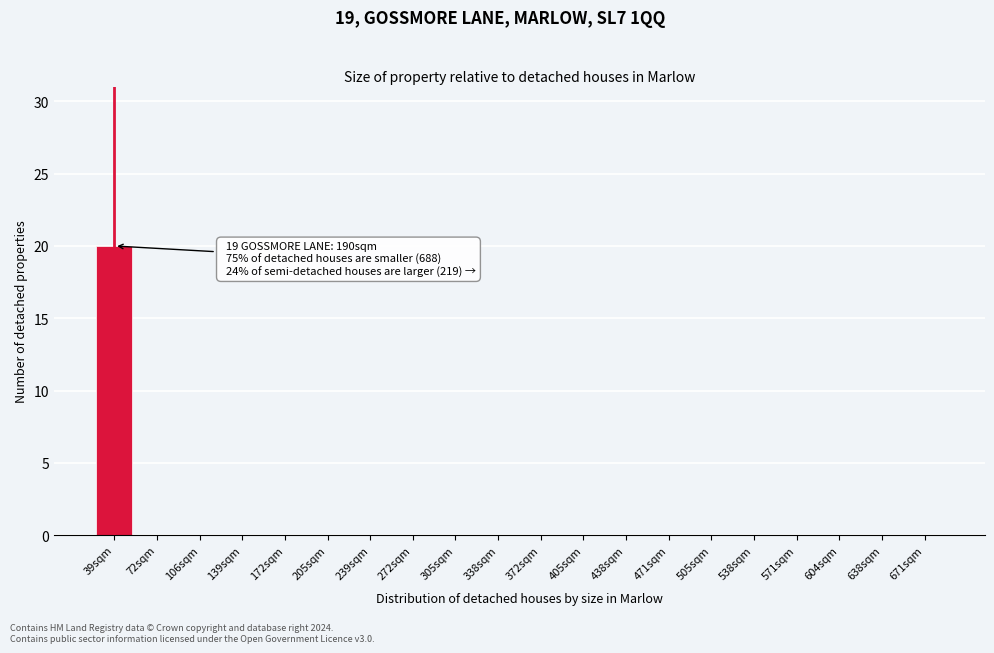

Reading right to left, transcribe all the data shown in this chart.

671sqm=0	638sqm=0	604sqm=0	571sqm=0	538sqm=0	505sqm=0	471sqm=0	438sqm=0	405sqm=0	372sqm=0	338sqm=0	305sqm=0	272sqm=0	239sqm=0	205sqm=0	172sqm=0	139sqm=0	106sqm=0	72sqm=0	39sqm=20